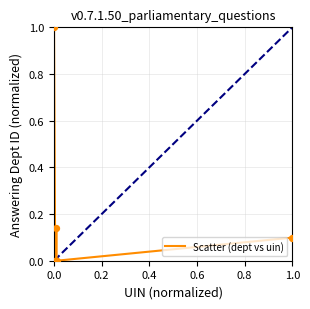

What is the maximum value shown in the chart?

1.0